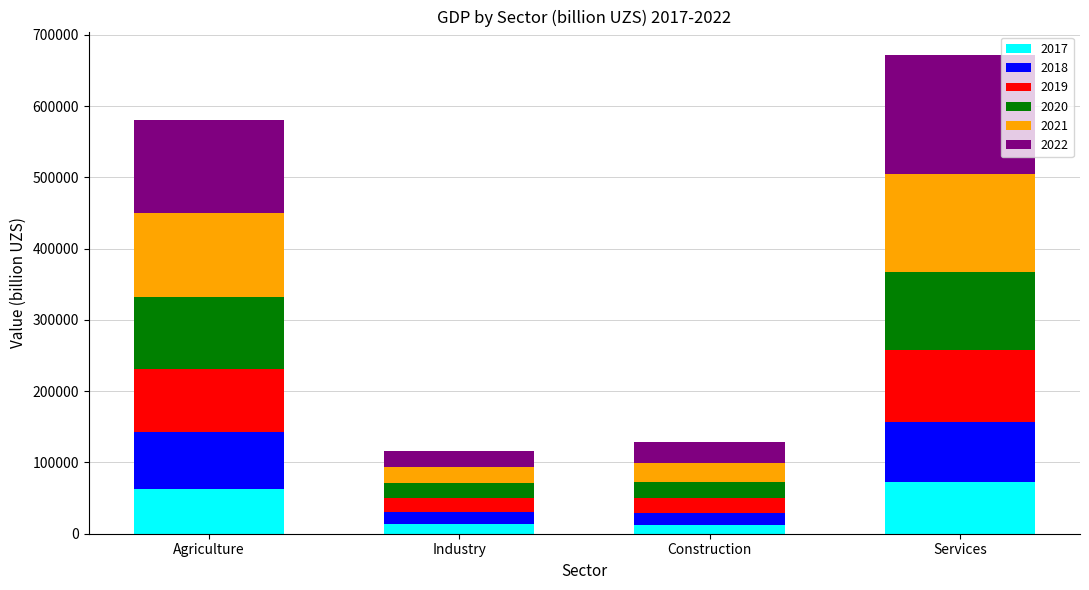

Are the bars grouped side by side (vs. stacked)?

No